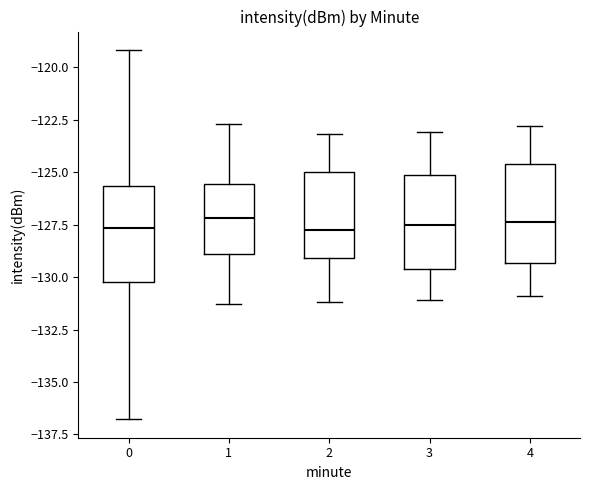

Reading left to right, read every box against the y-axis: the position of its median line, the range the box covers, and the ends of its whiskers. The values are not printed on the chart, so give them approximately, as read against the axis.

0: median -127.5, box -130.0 to -125.5, whiskers -137.0 to -119.0
1: median -127.0, box -129.0 to -125.5, whiskers -131.5 to -122.5
2: median -127.5, box -129.0 to -125.0, whiskers -131.0 to -123.0
3: median -127.5, box -129.5 to -125.0, whiskers -131.0 to -123.0
4: median -127.5, box -129.5 to -124.5, whiskers -131.0 to -123.0